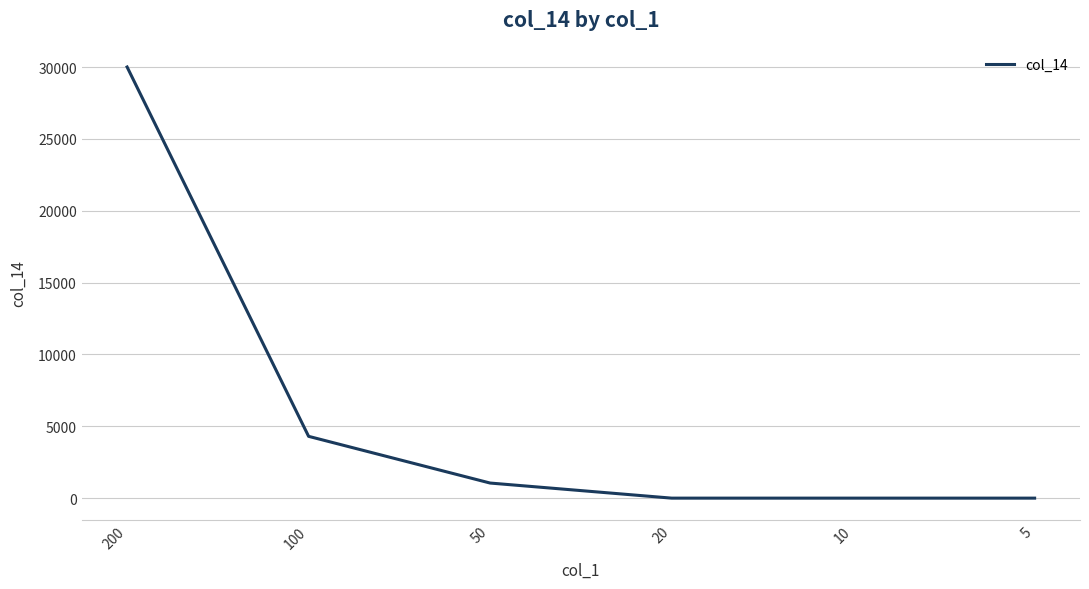

What is the sum of all values?

35350